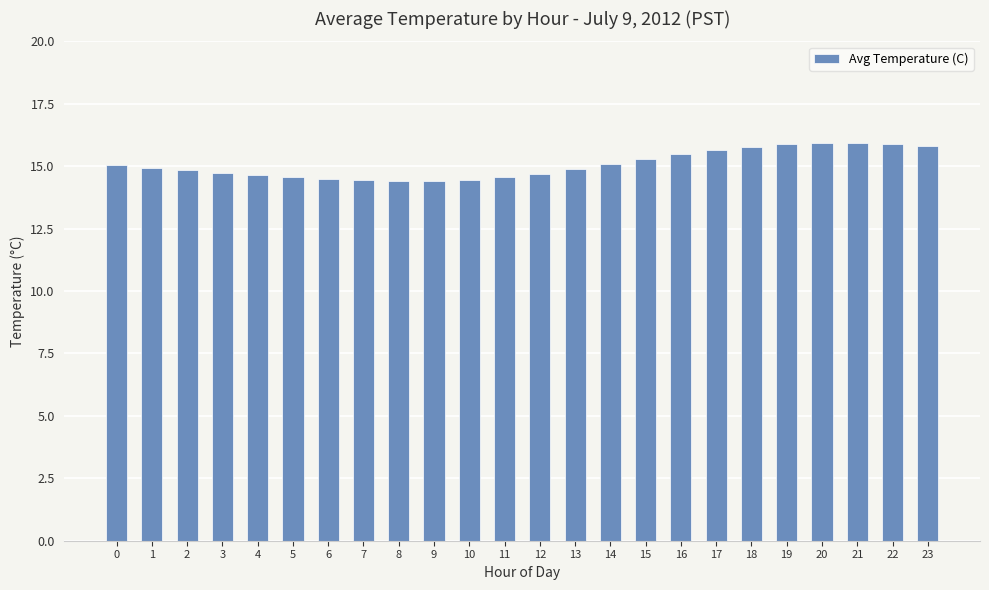

What is the change in value from 1 to 11?

-0.4